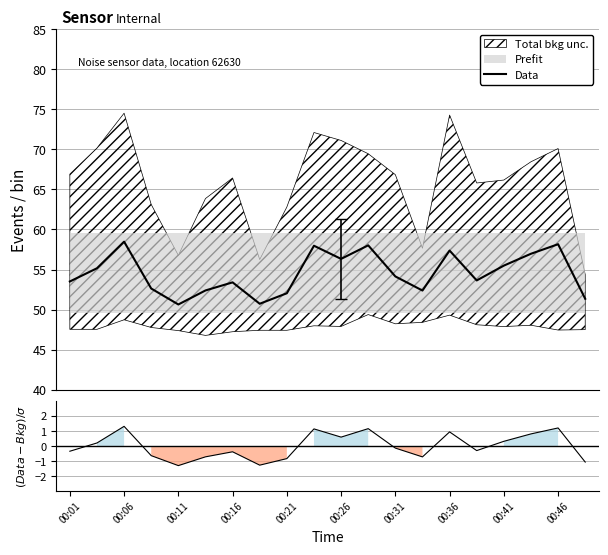

Is it true that the value at 00:31 is 54.1?

True